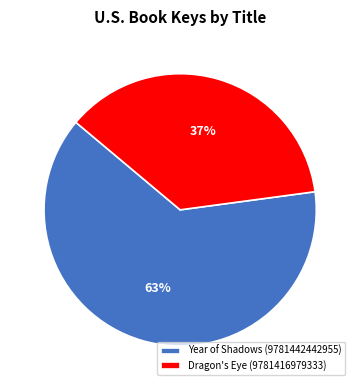

Is there any slice that represents more than half of the pie?

Yes